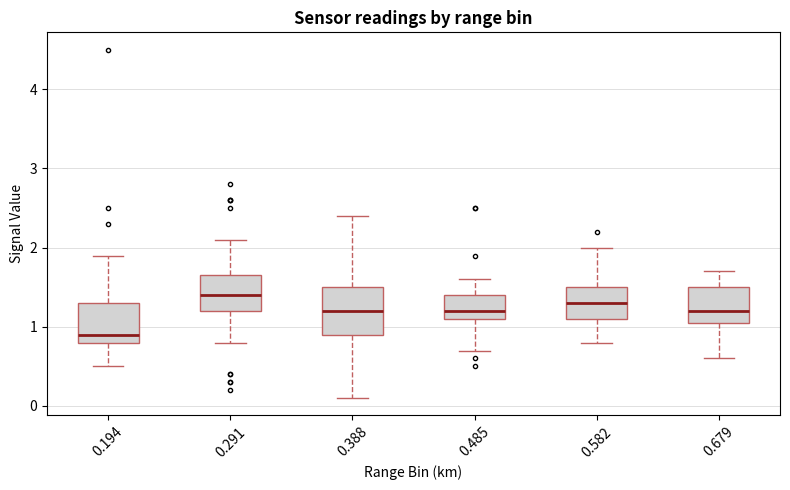

Where is the upper edge of the box at x = 0.291 on the y-axis? The values are not printed on the chart, so give them approximately, as read against the axis.

1.7